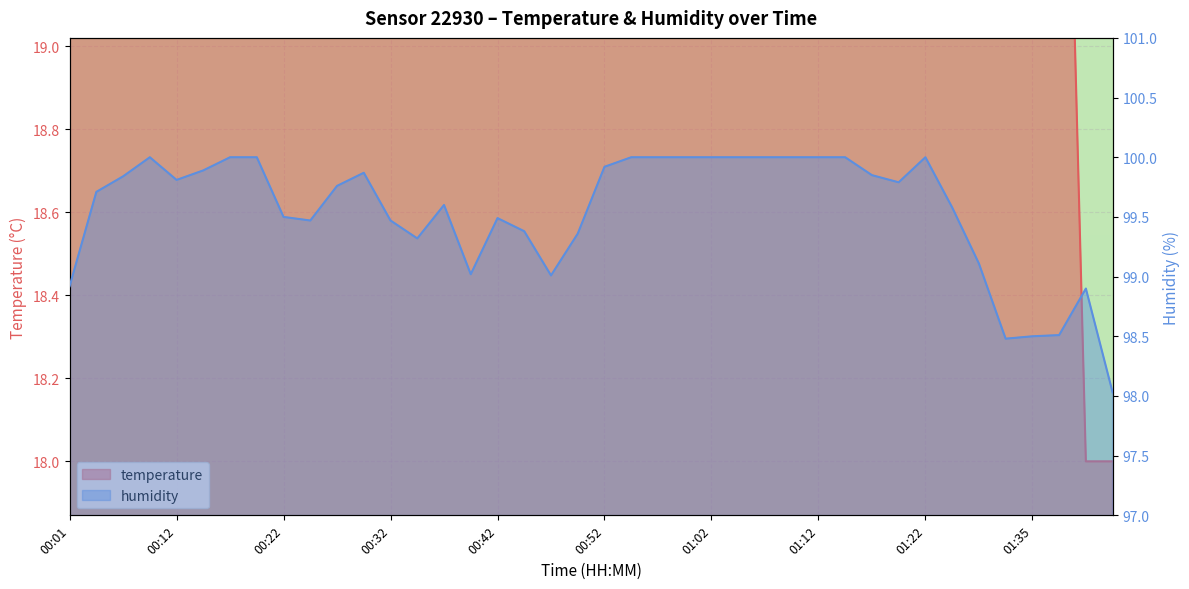

Rank the series at 01:07 from lowest to highest value.

temperature, humidity